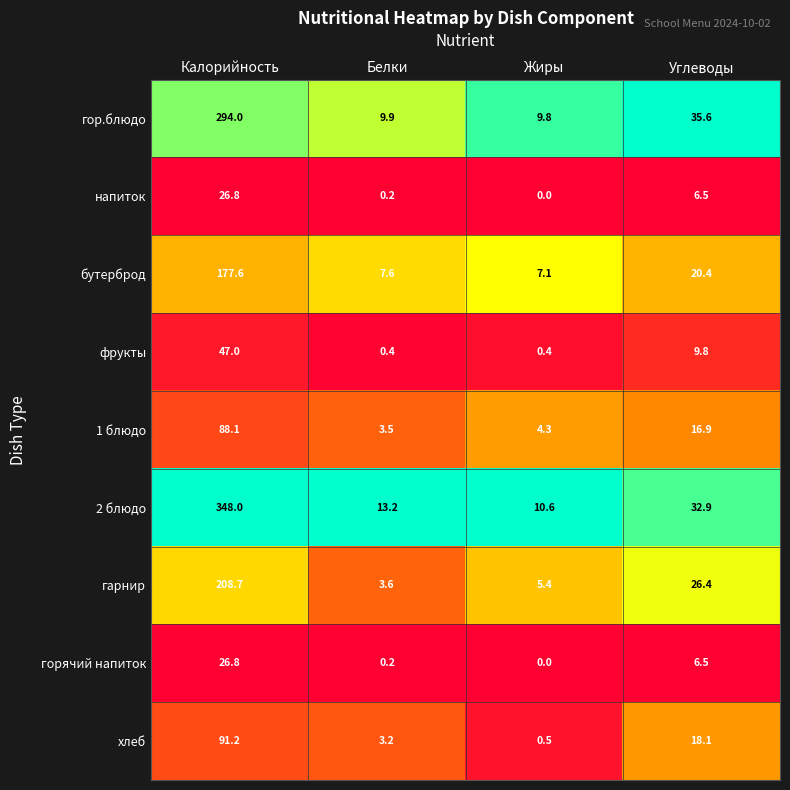

What is the maximum value for напиток?

26.8